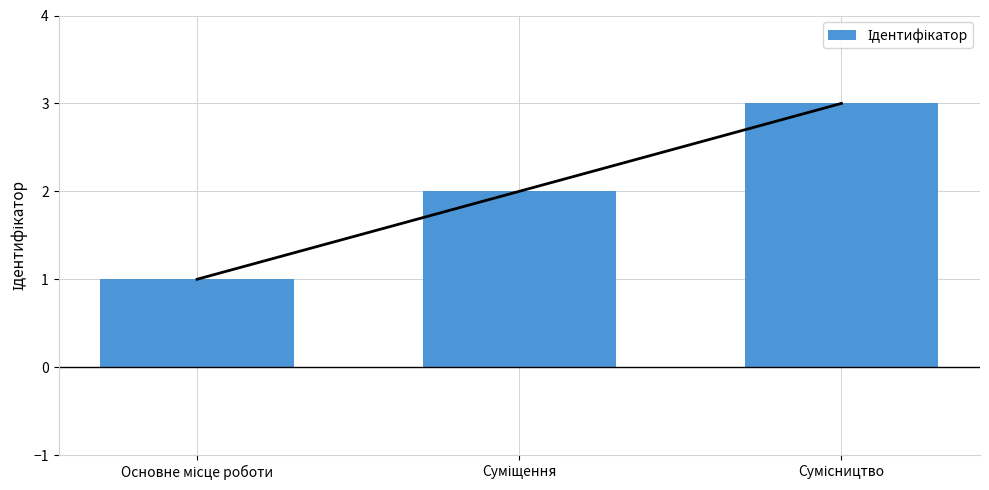

True or false: the data shows 2 at Суміщення.

True